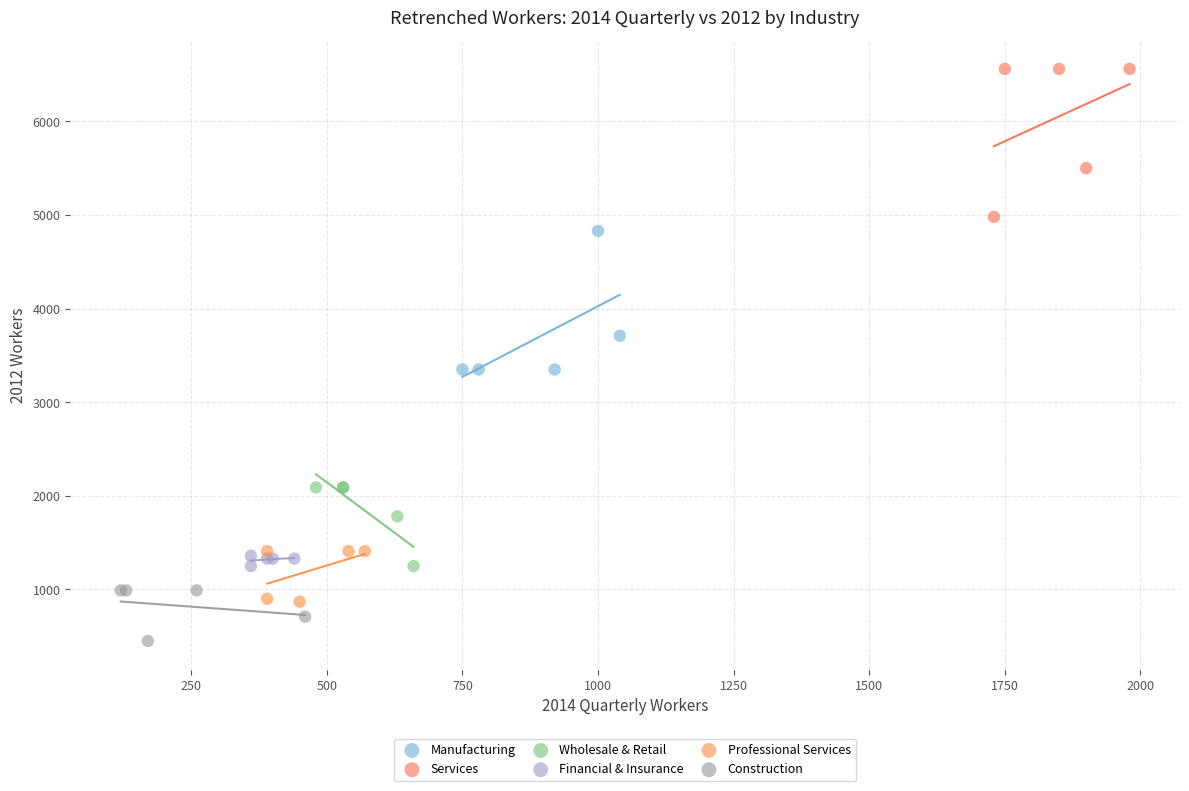

What are all the series names shown in the legend?

Manufacturing, Services, Wholesale & Retail, Financial & Insurance, Professional Services, Construction